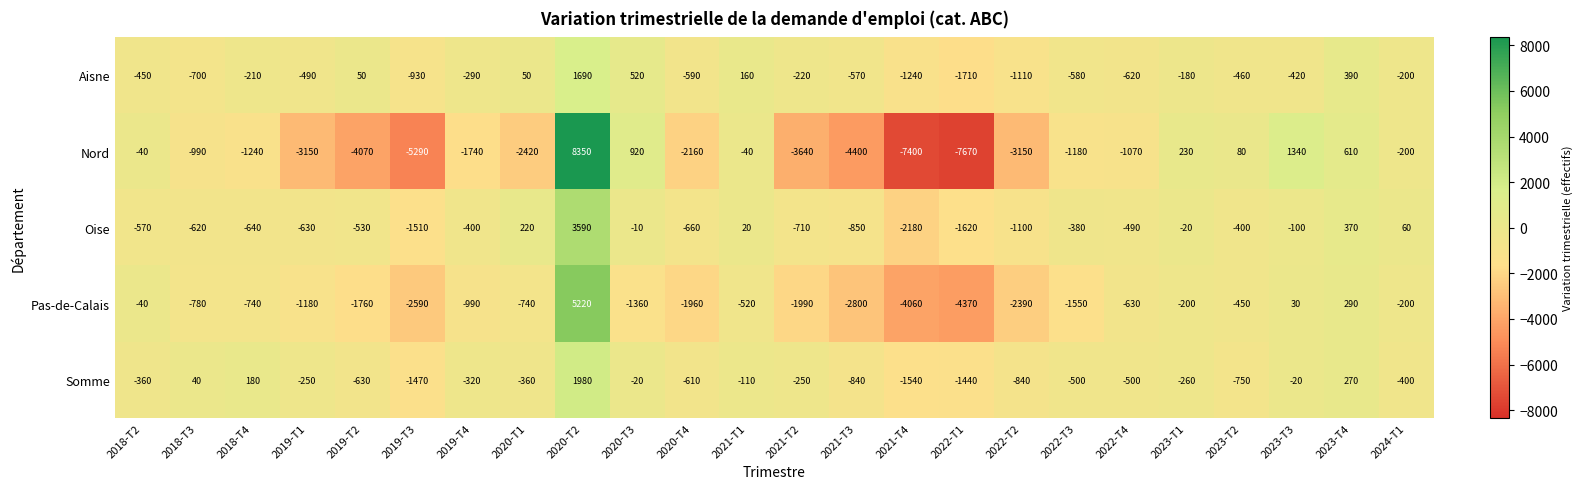

Which series has the largest total across all categories?

Aisne